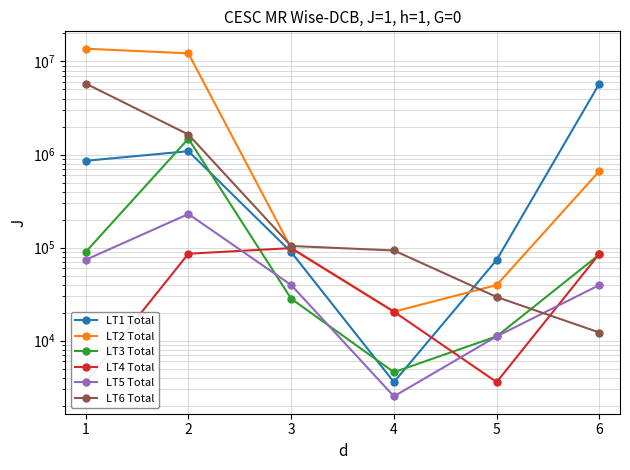

Which series has the widest spread of values?

LT2 Total